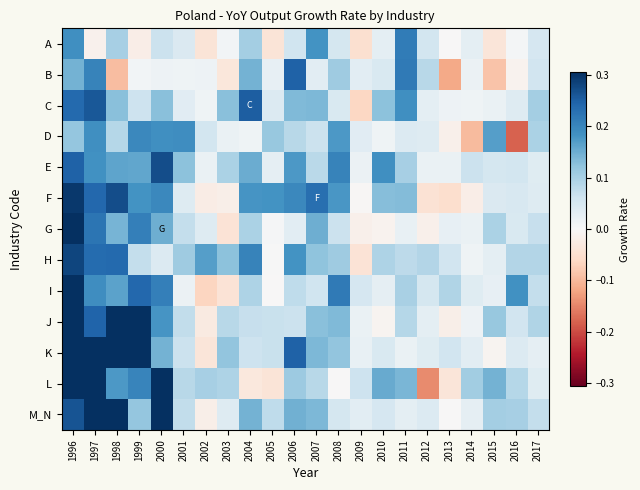

Rank the series by their maximum value, from highest to lowest.

K, M_N, I, J, L, G, F, H, E, C, B, A, D